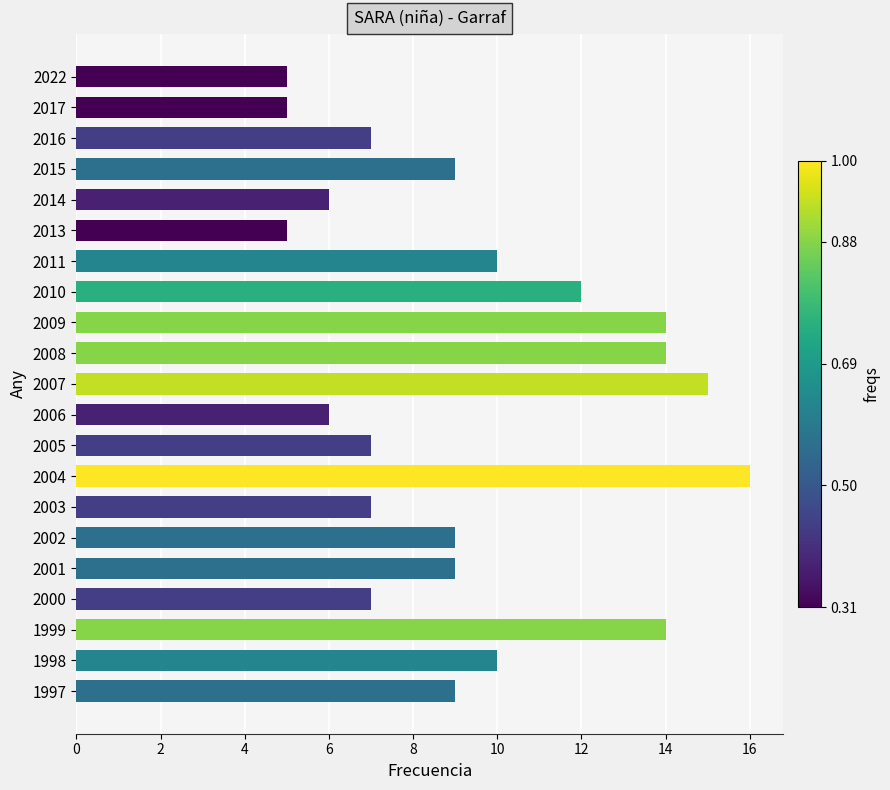

What is the value of the 18th bar from the top?

7